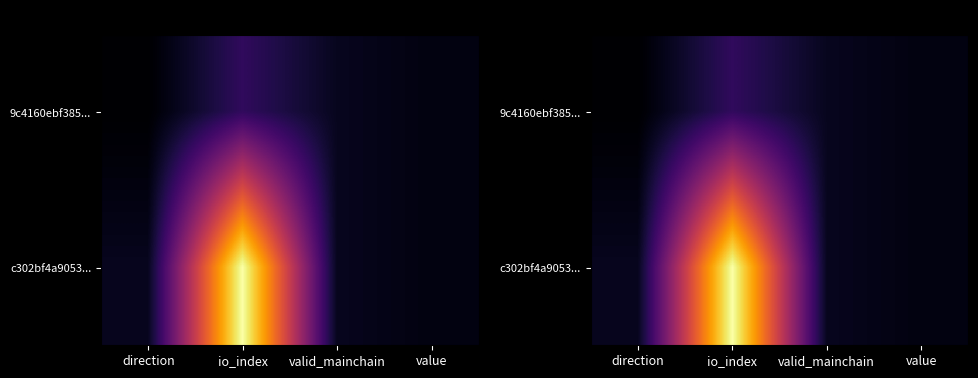

What is the difference between the c302bf4a9053... values at value and io_index?

1.0